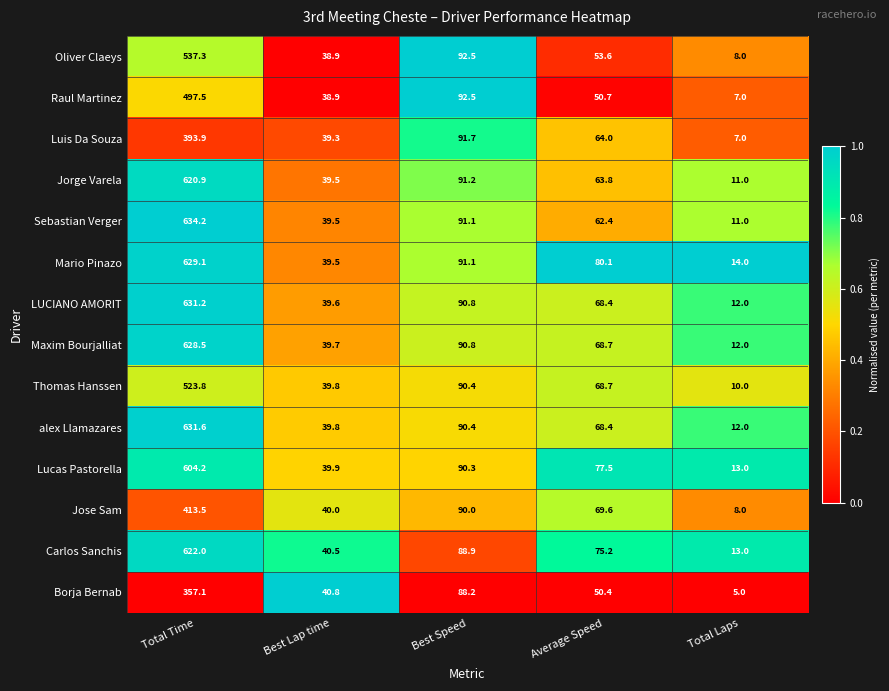

What is the difference between the maximum and second lowest values in the alex Llamazares series?

591.8